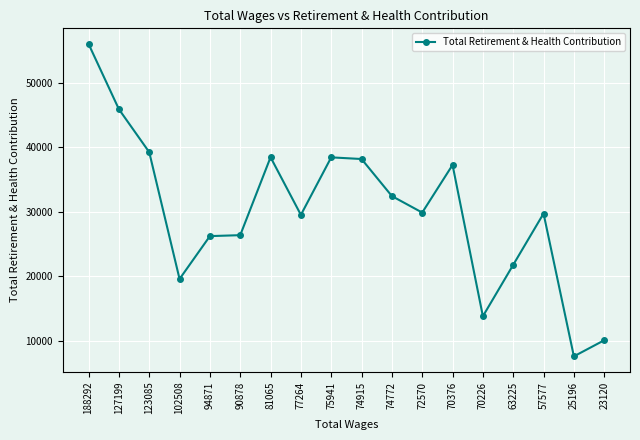

Which label corresponds to the smallest value in the chart?

25196